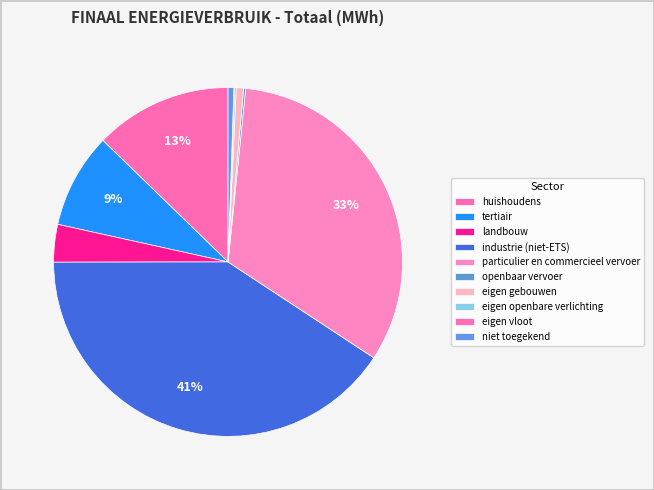

What portion of the pie excludes huishoudens?

87.3%